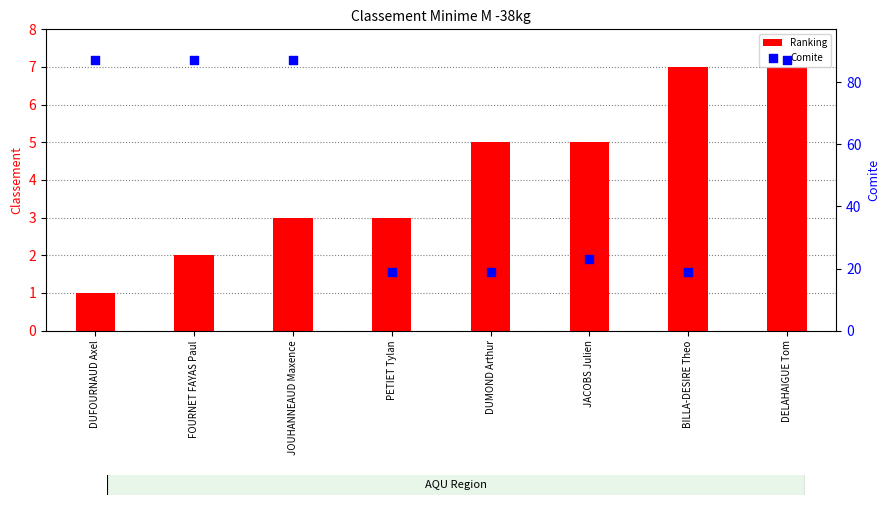

What is the total value across all series at DUFOURNAUD Axel?

88